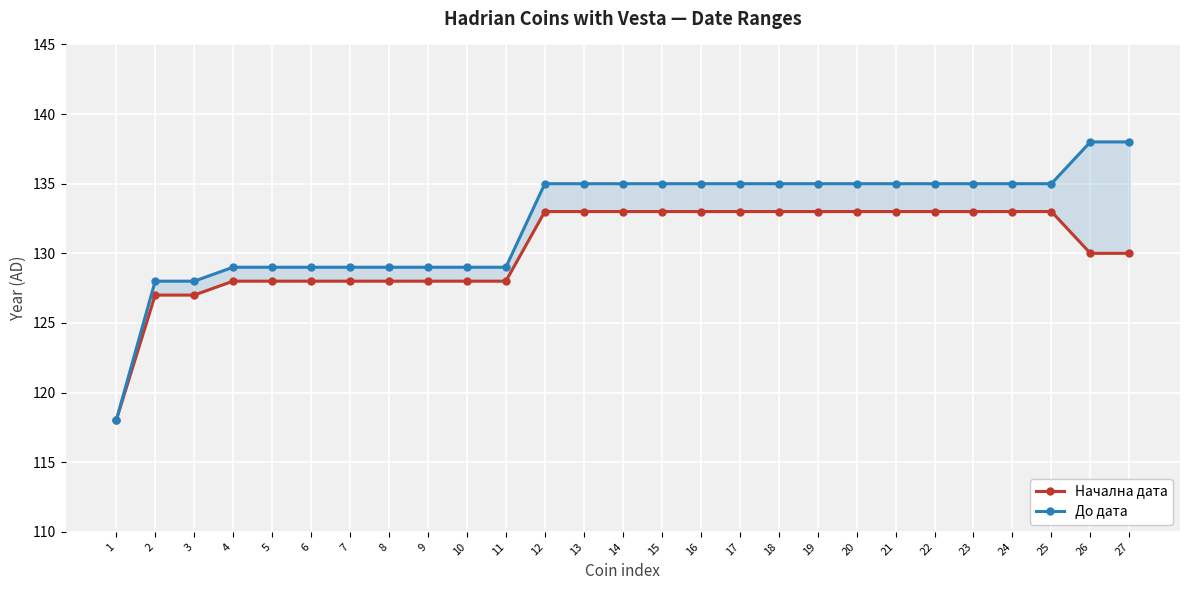

What is the sum of the Начална дата values at 9 and 24?

261